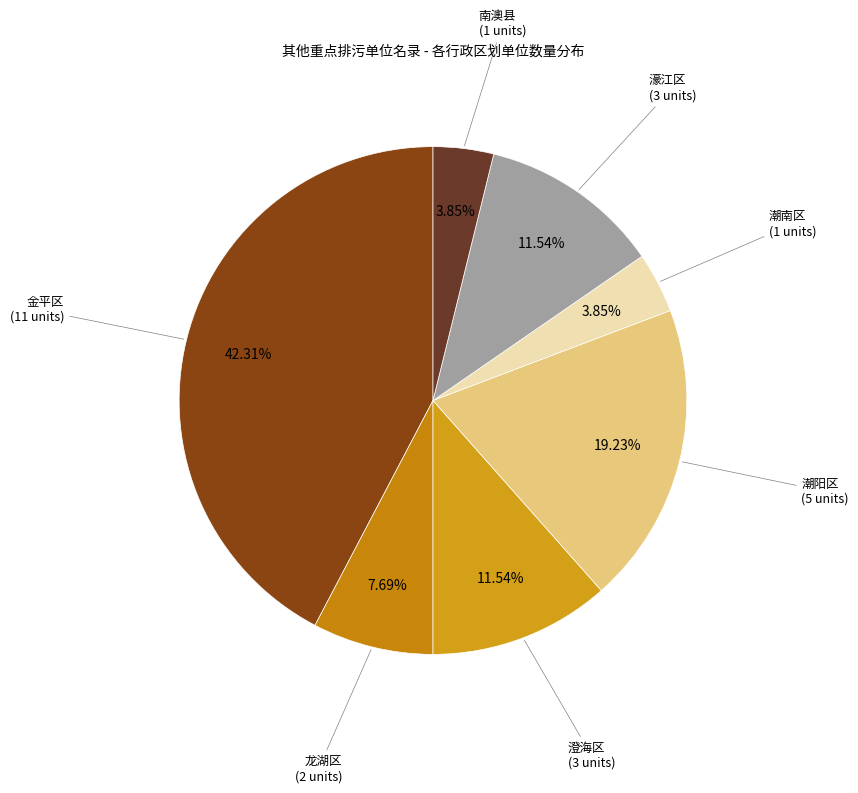

How many slices are in this pie chart?

7